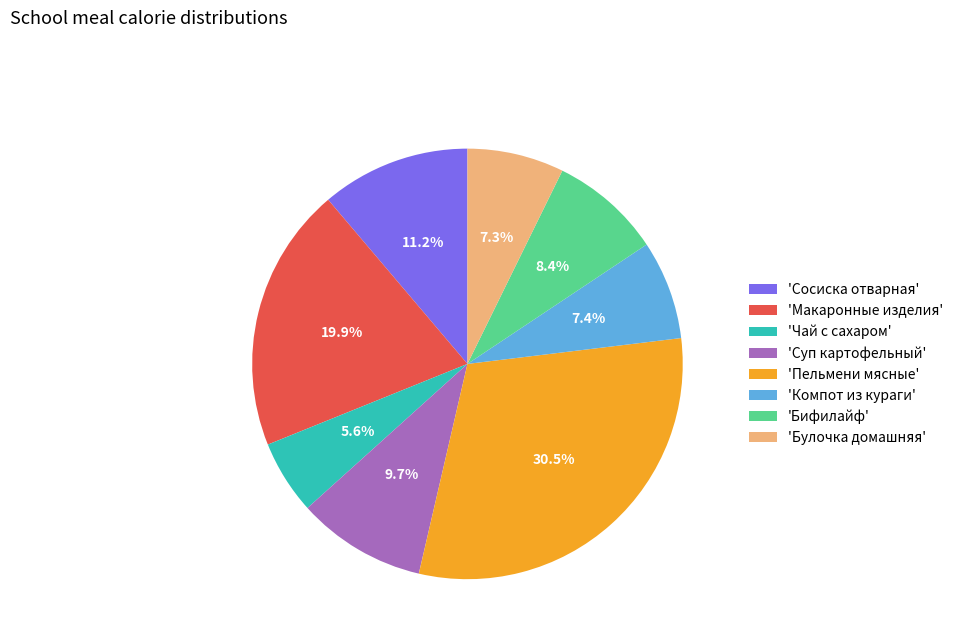

Count the number of slices in the pie.

8